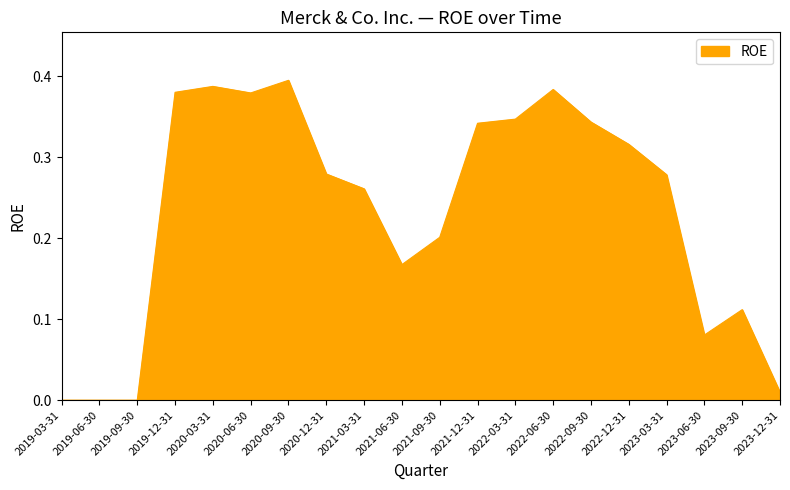

Is it true that the value at 2022-06-30 is 0.2?

False